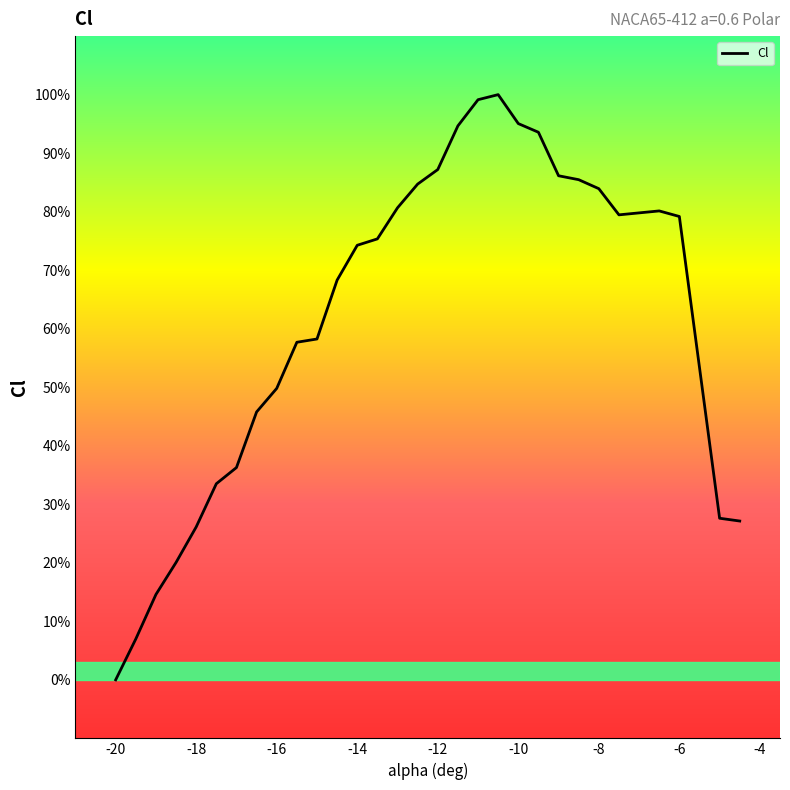

What is the maximum value shown in the chart?

100.0